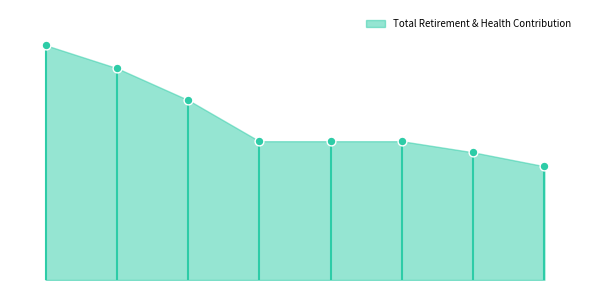

Between 37930 and 84014, which is larger?

84014